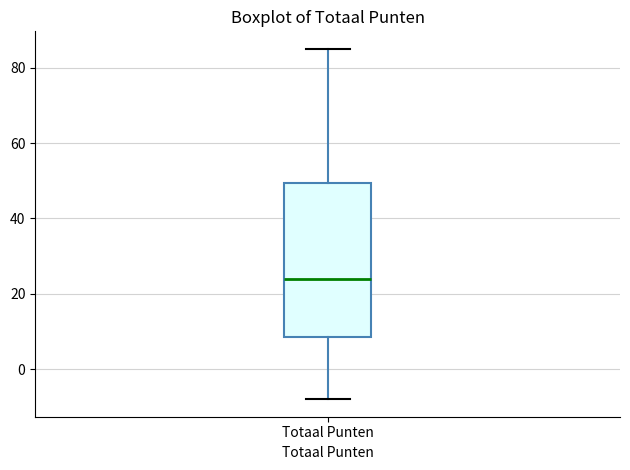

Where does the upper whisker of the box for Totaal Punten end on the y-axis? The values are not printed on the chart, so give them approximately, as read against the axis.

86